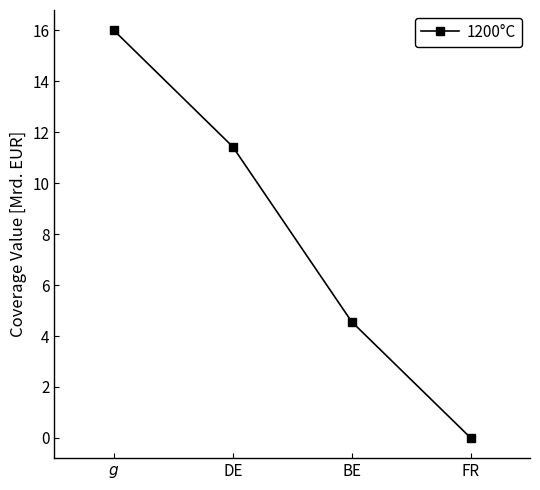

Rank the categories by value from highest to lowest.

$g$, DE, BE, FR